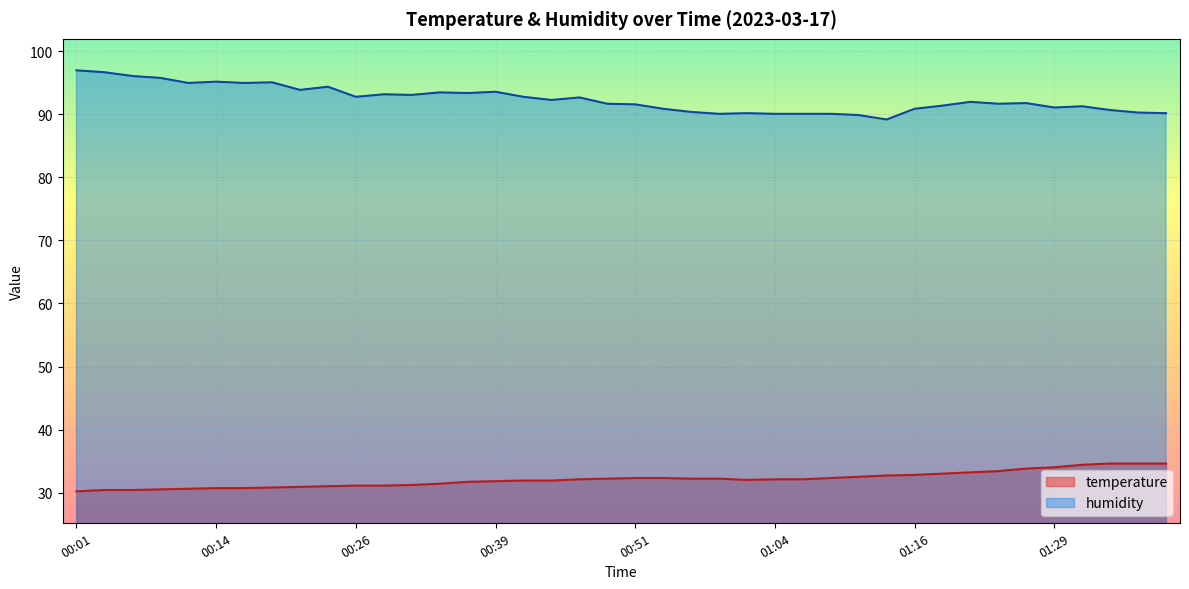

Which has a higher value, 01:01 or 00:49?

00:49